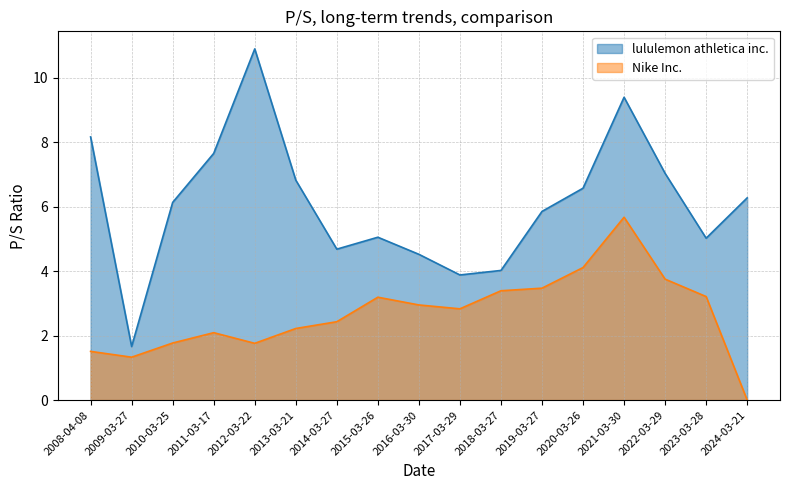

True or false: lululemon athletica inc. has more than 1 points higher than both neighbors.

True